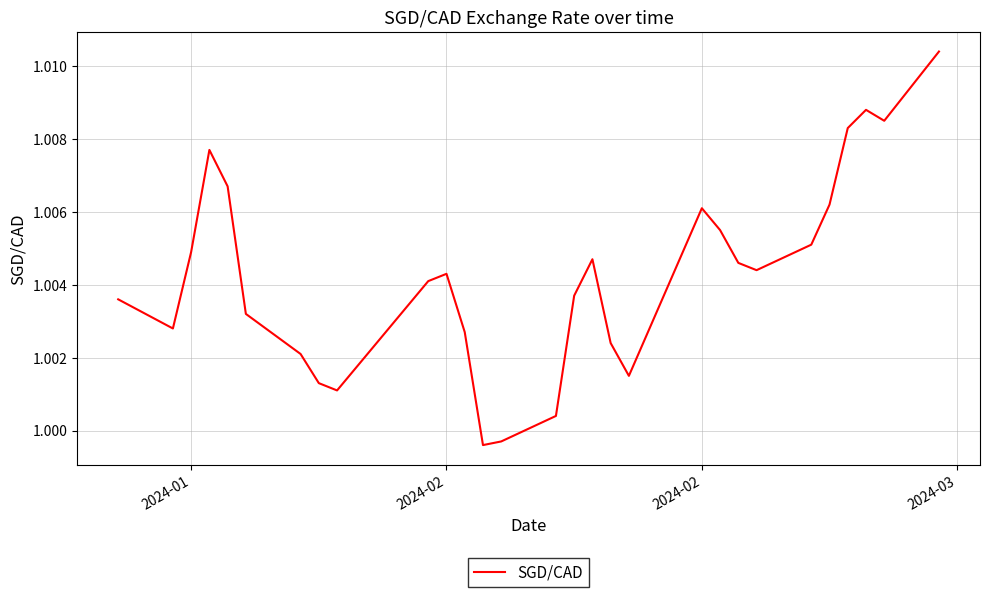

How many lines are shown in the chart?

1